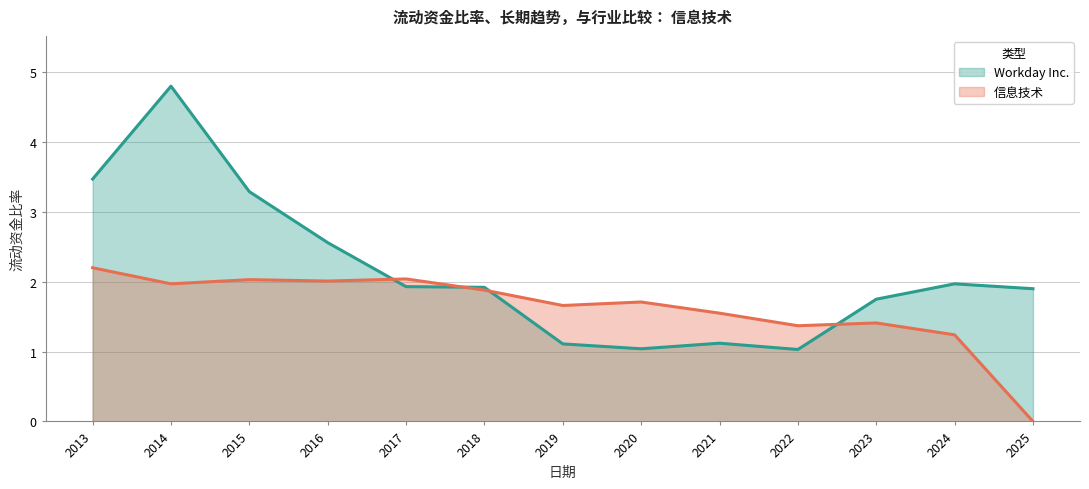

True or false: 信息技术 has a value of 3.2 at 2017.

False